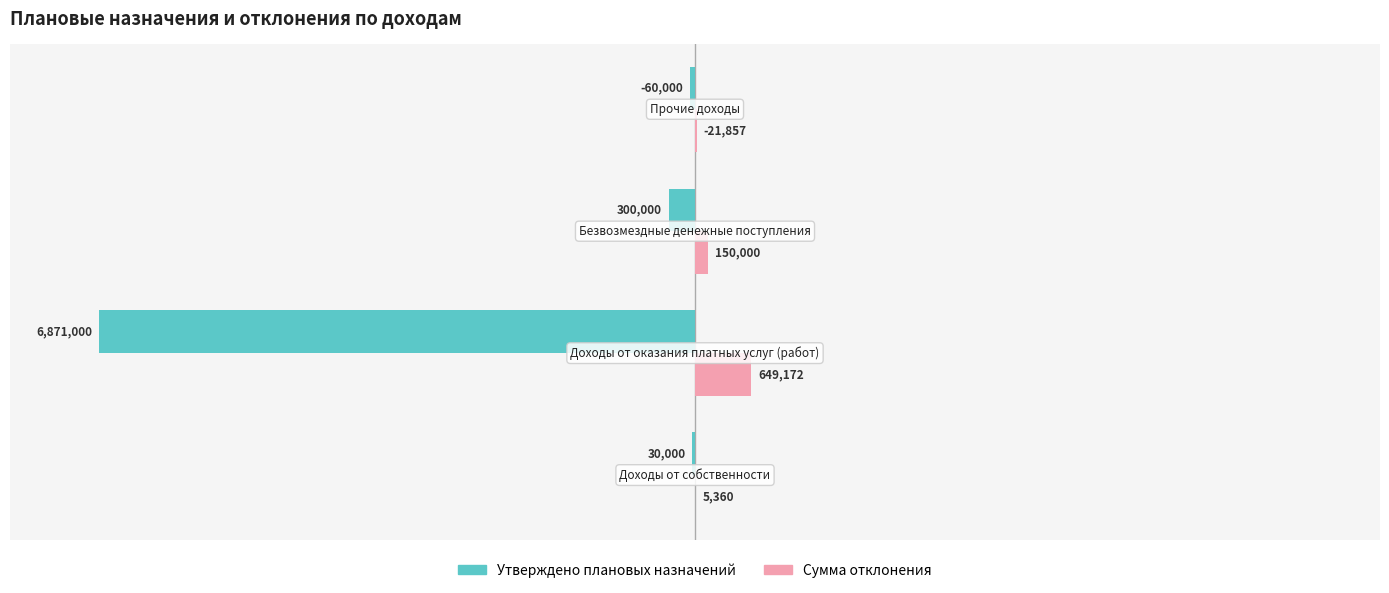

What is the sum of all Сумма отклонения values?

826388.6